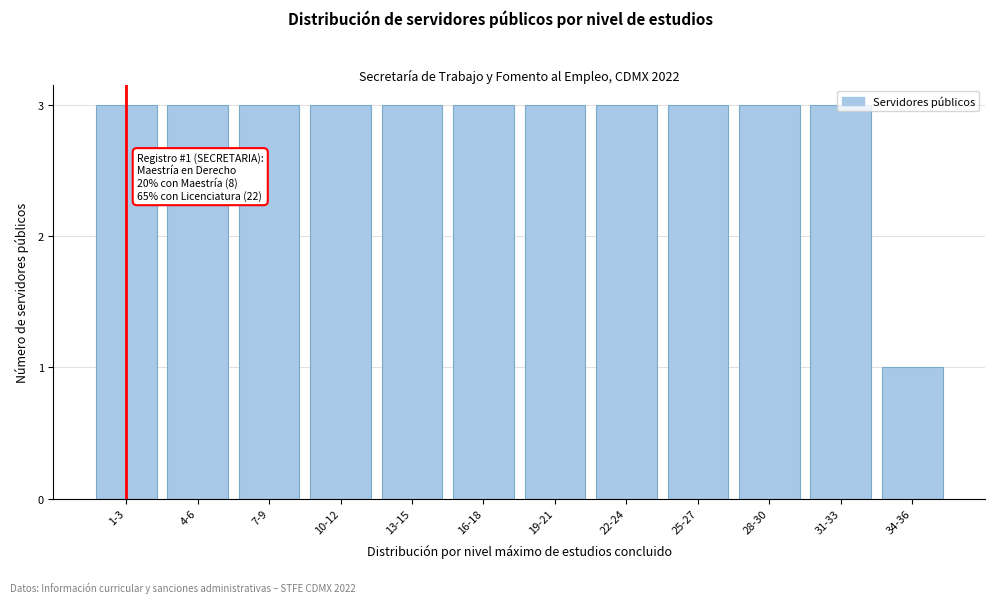

The chart shows a value of 1 at 34-36. True or false?

True